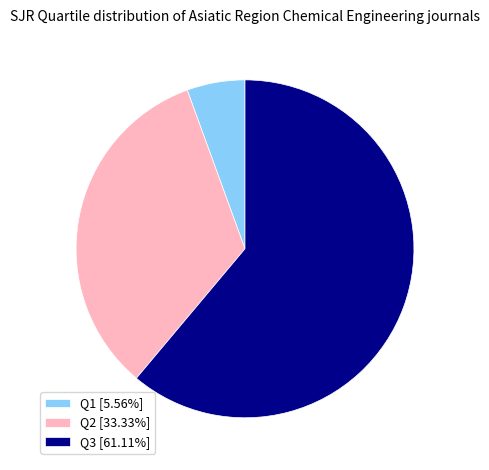

What is the ratio of the value at Q2 [33.33%] to the value at Q3 [61.11%]?

0.5